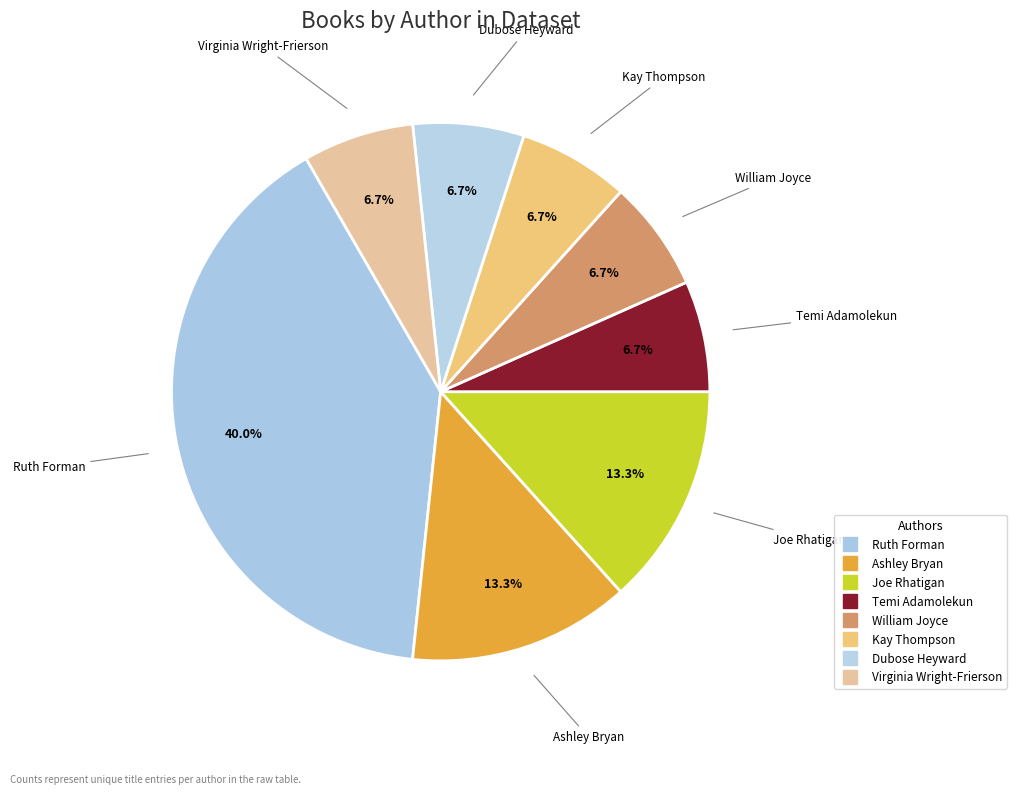

How many segments does this pie chart have?

8